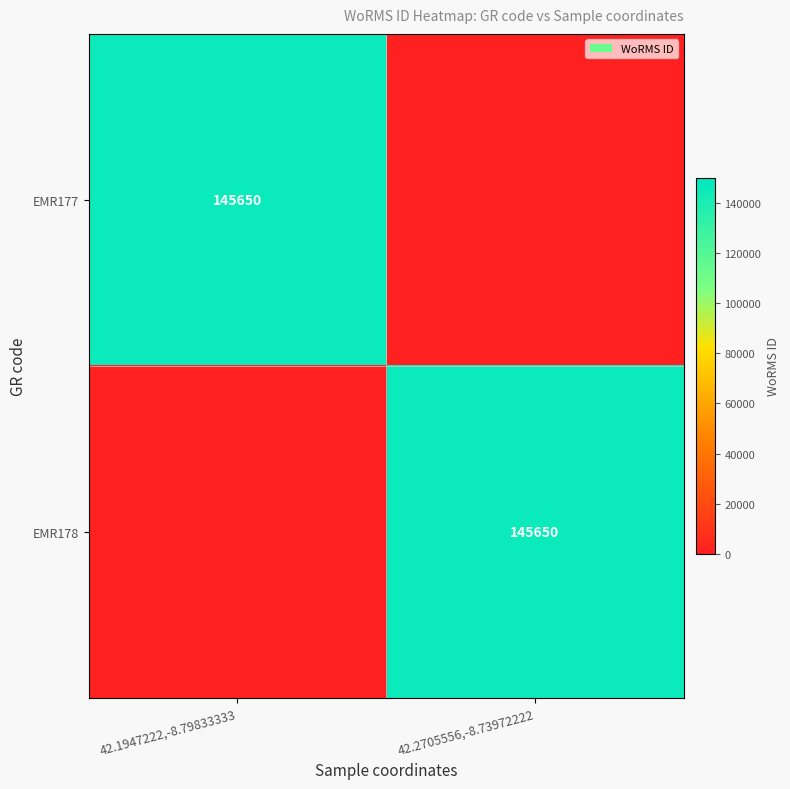

Is it true that EMR177 equals 145650 at 42.1947222,-8.79833333?

True